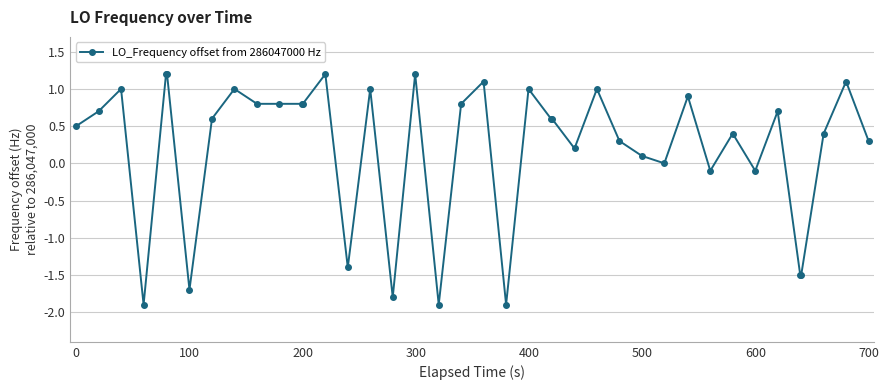

Is this an area chart (filled region under the line)?

No